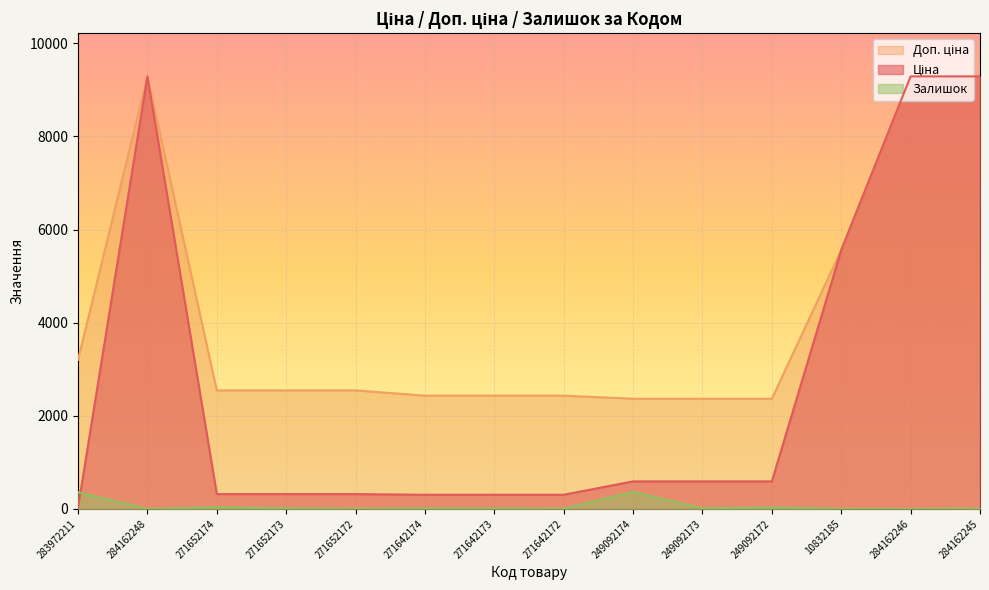

What is the maximum value for Доп. ціна?

9290.5